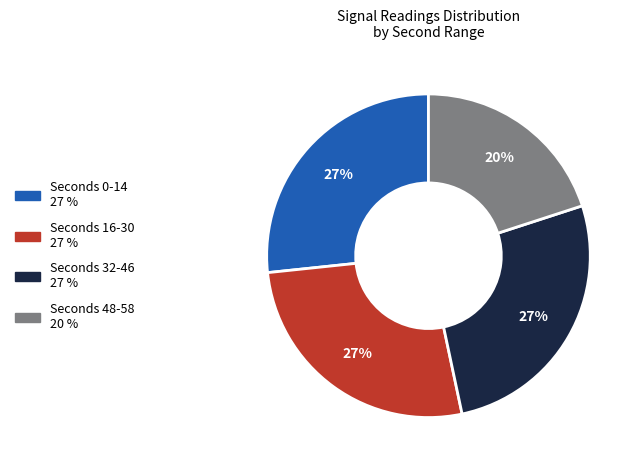

Does any single category account for the majority?

No